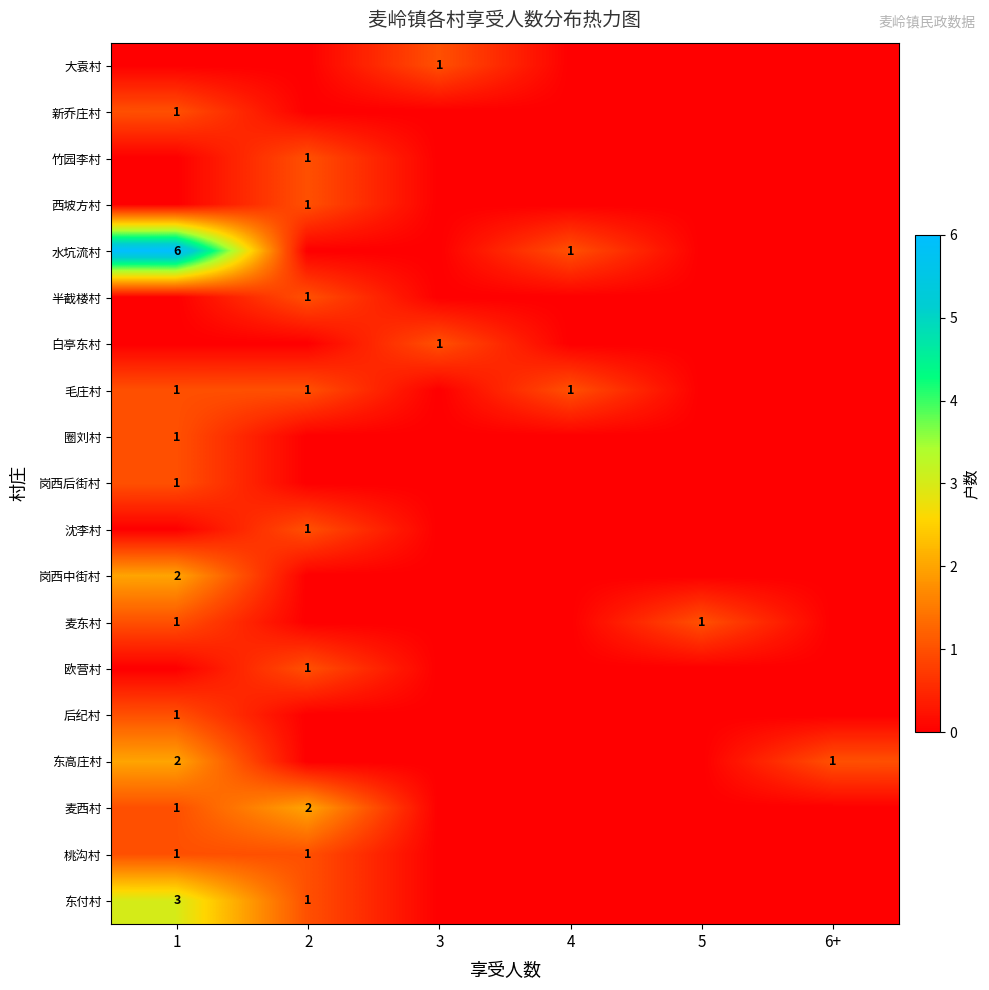

True or false: 麦东村 has a value of 2 at 1.

False